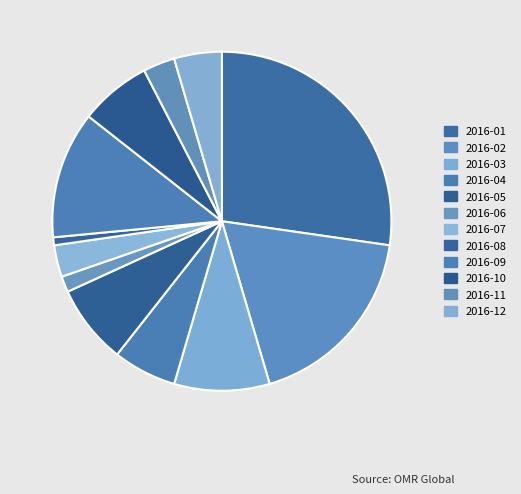

How many slices are in this pie chart?

12